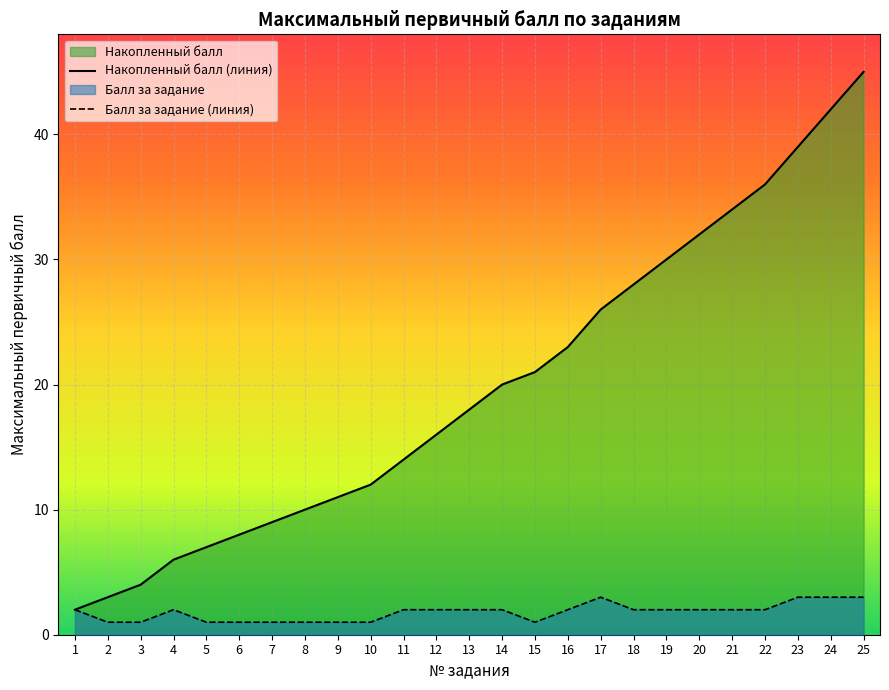

Which label corresponds to the largest value in the chart?

25